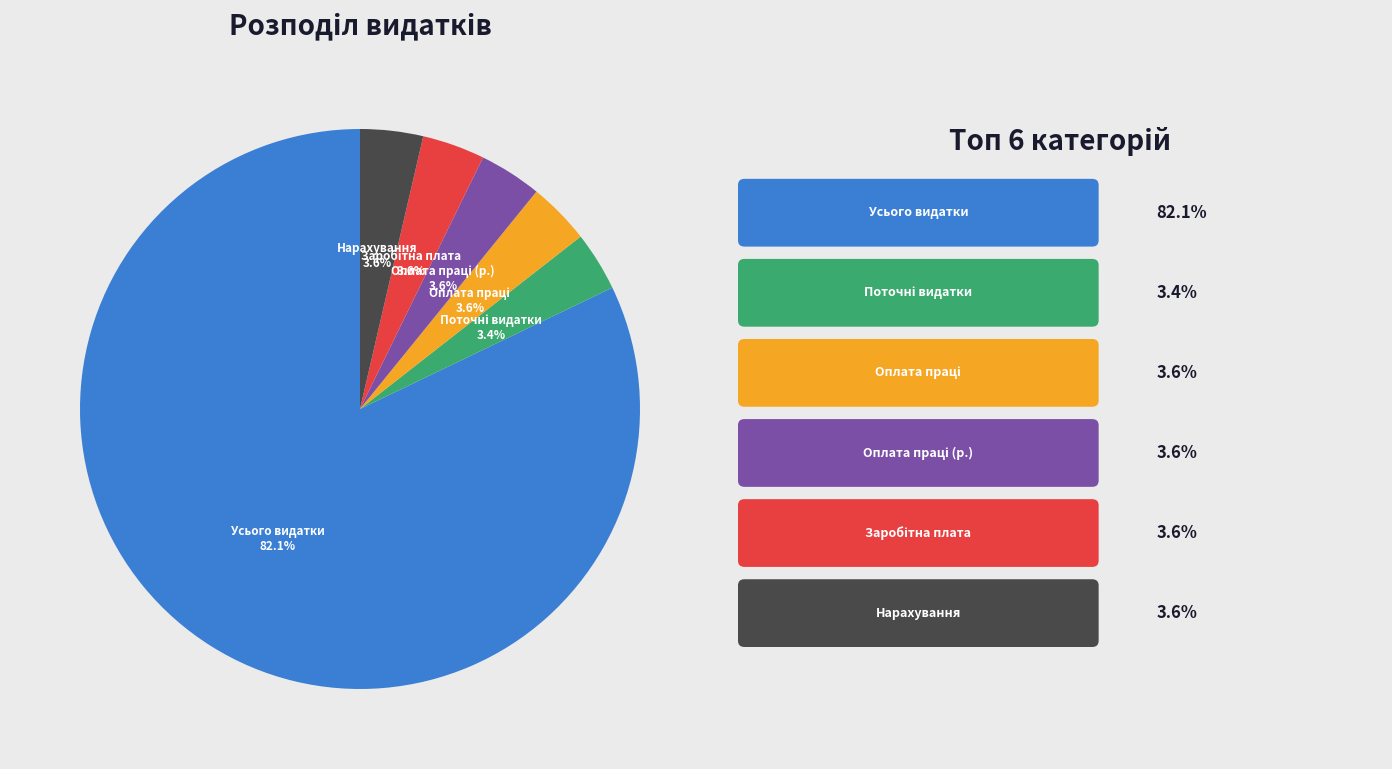

How many slices are in this pie chart?

6